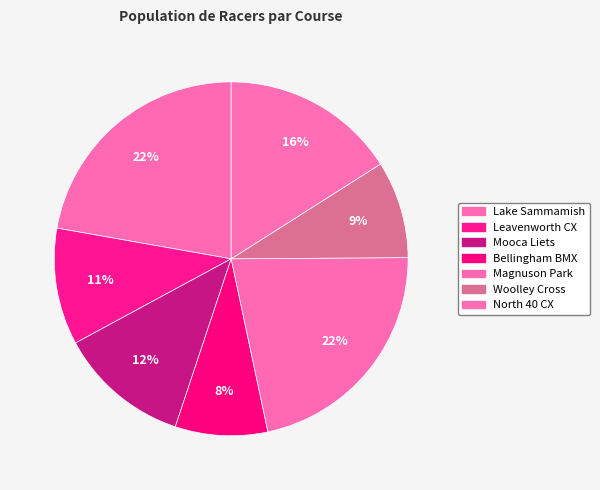

How many segments does this pie chart have?

7